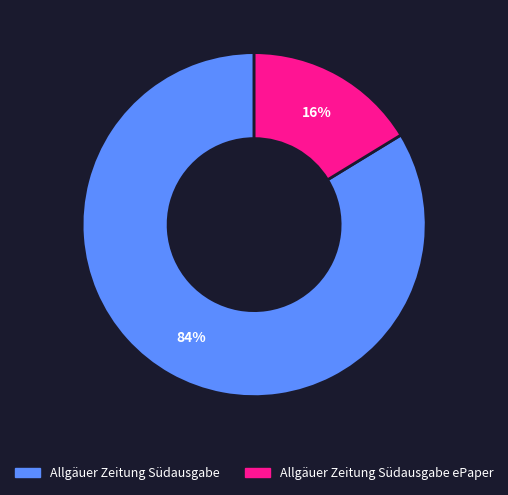

What percentage is the Allgäuer Zeitung Südausgabe ePaper slice, to the nearest percent?

16%